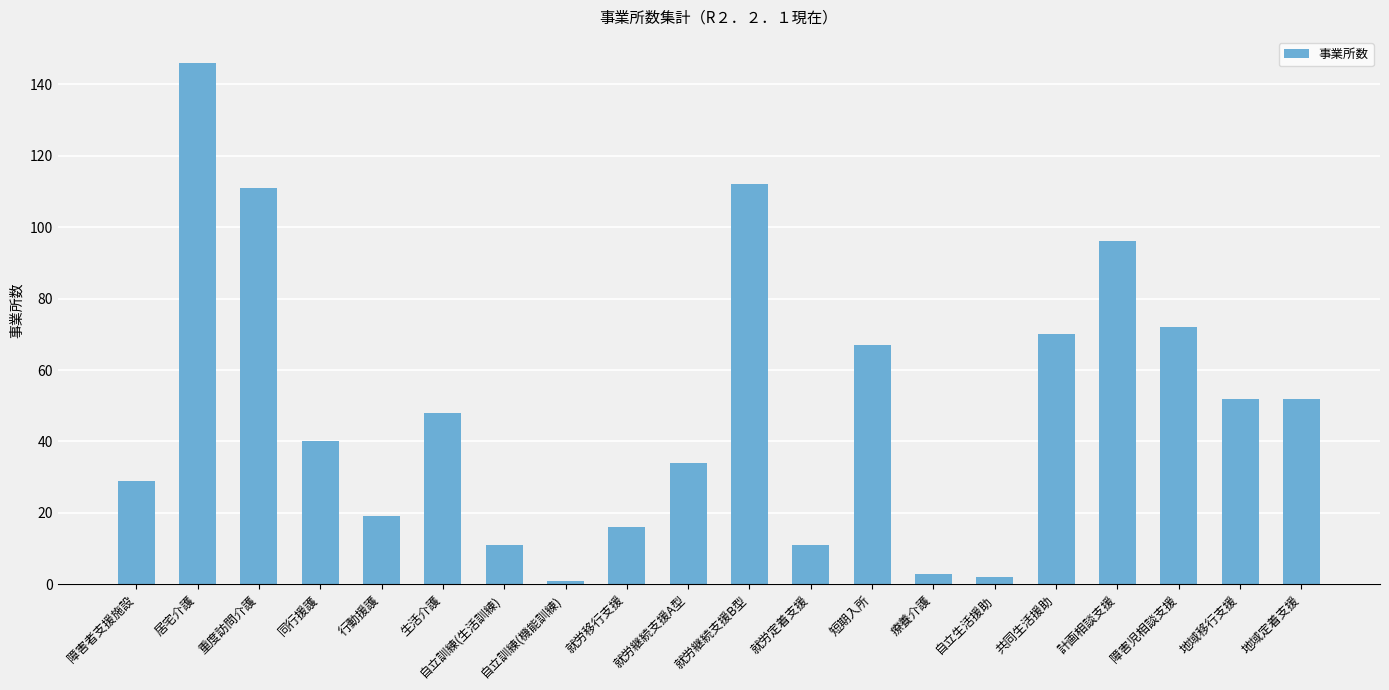

What is the value of the 9th bar from the left?

16